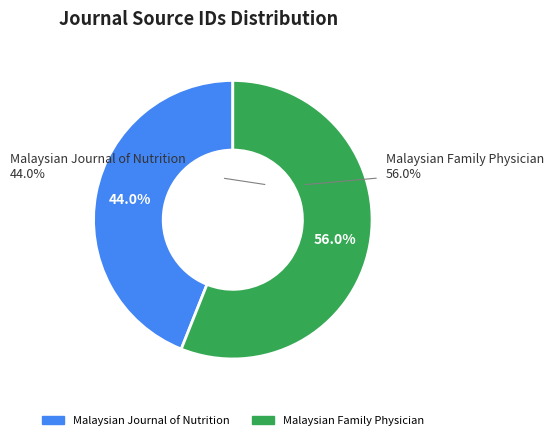

How many slices are in this pie chart?

2